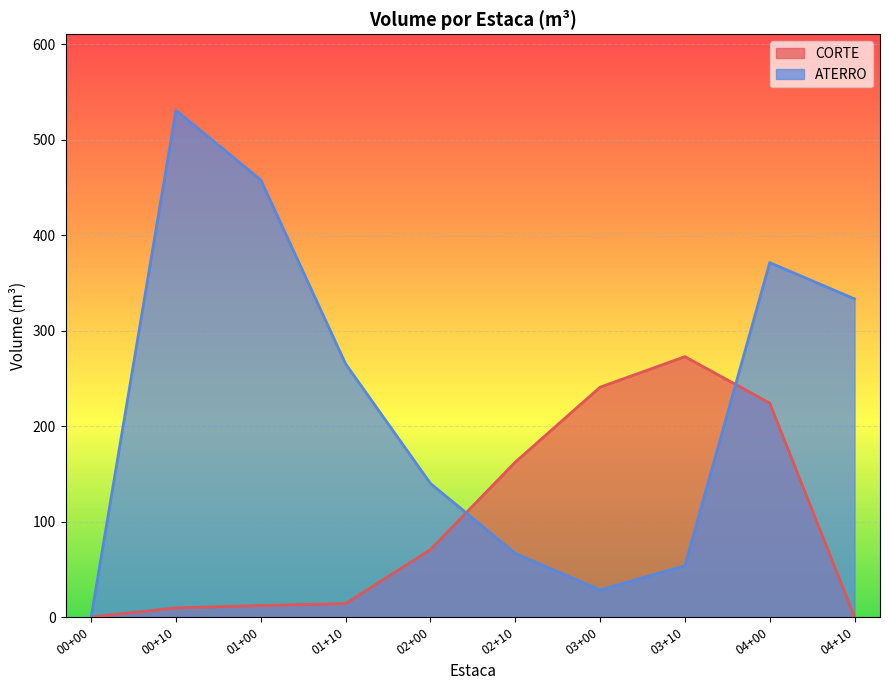

Does the chart display data point markers on the line(s)?

No